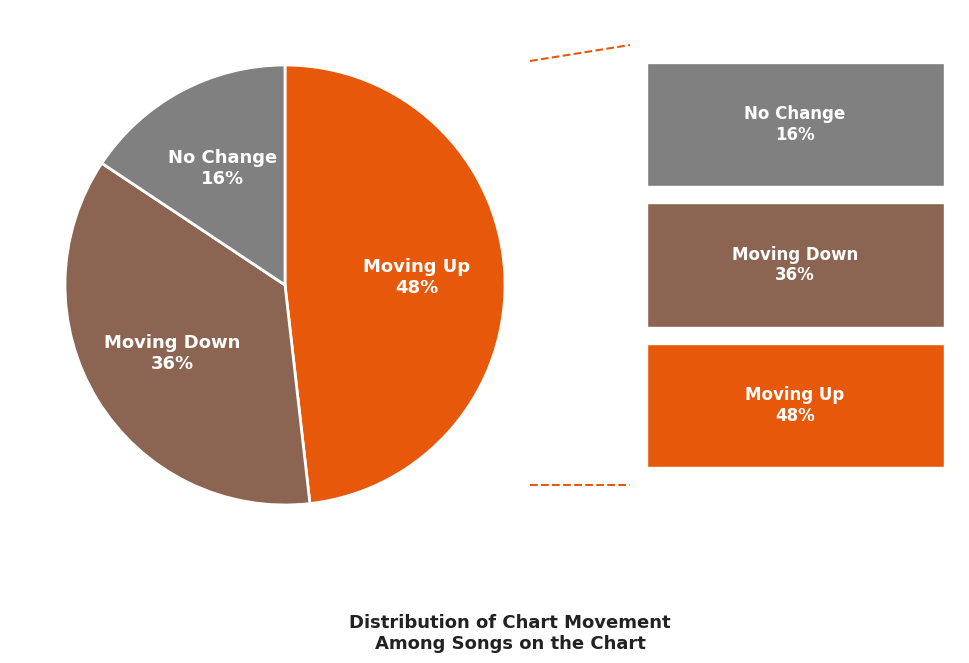

Count the number of slices in the pie.

3